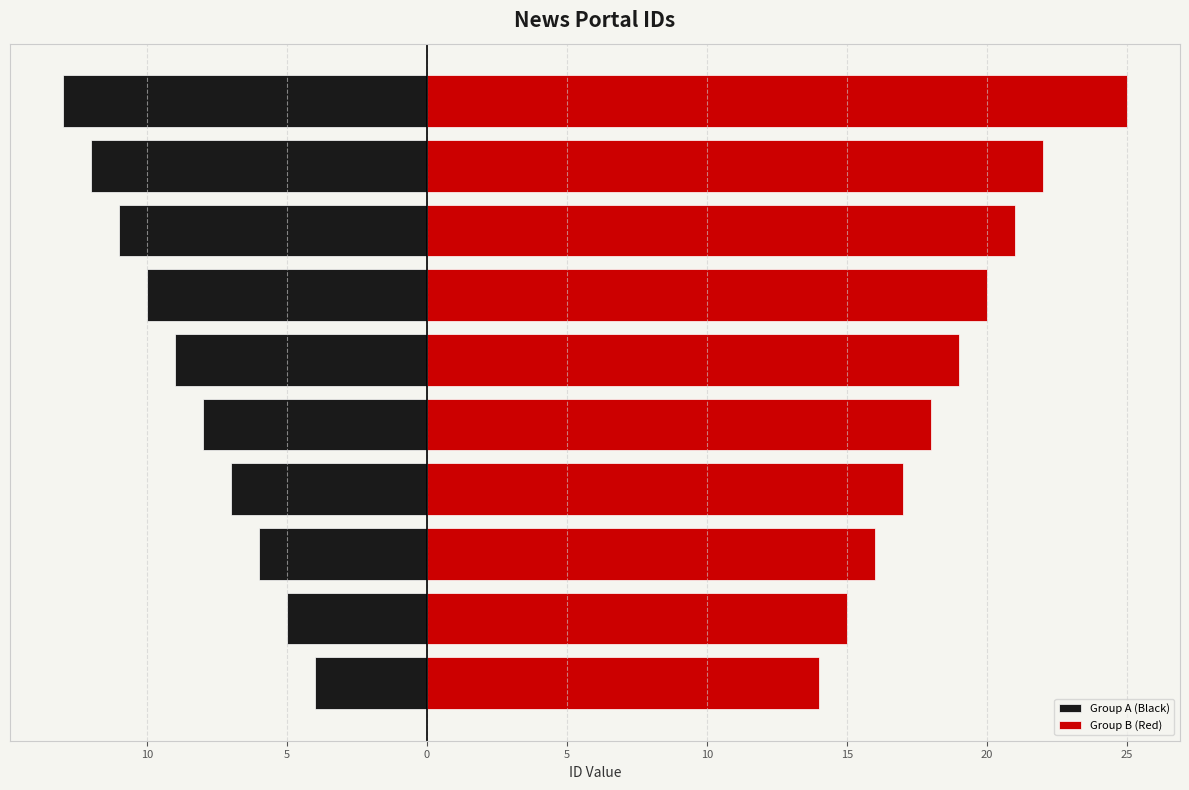

Reading right to left, what are all the values shown in this chart?

Group A (Black): 30=-13	25=-12	20=-11	15=-10	10=-9	5=-8	0=-7	5=-6	10=-5	15=-4
Group B (Red): 30=25	25=22	20=21	15=20	10=19	5=18	0=17	5=16	10=15	15=14